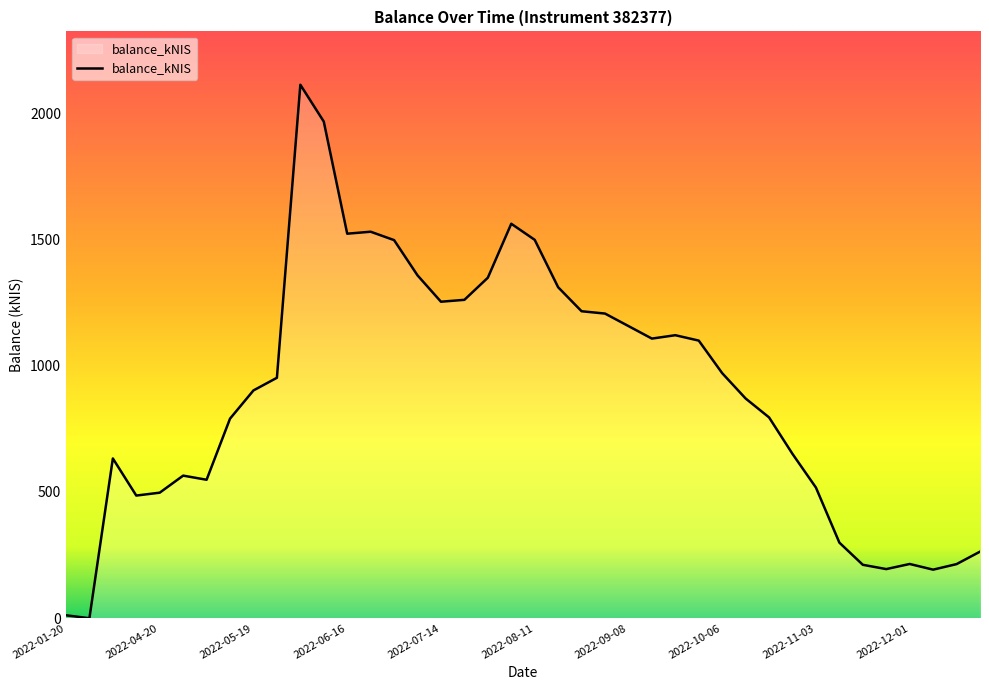

What is the maximum value shown in the chart?

2111.9